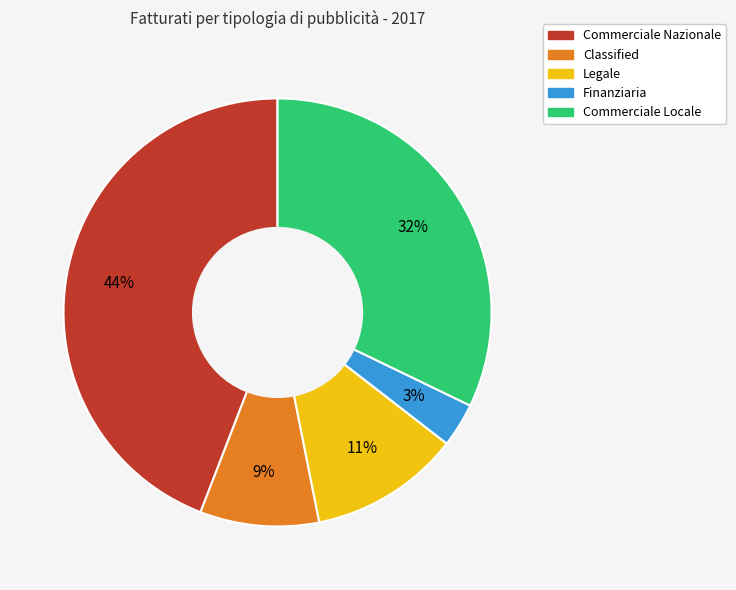

Between Legale and Finanziaria, which is larger?

Legale